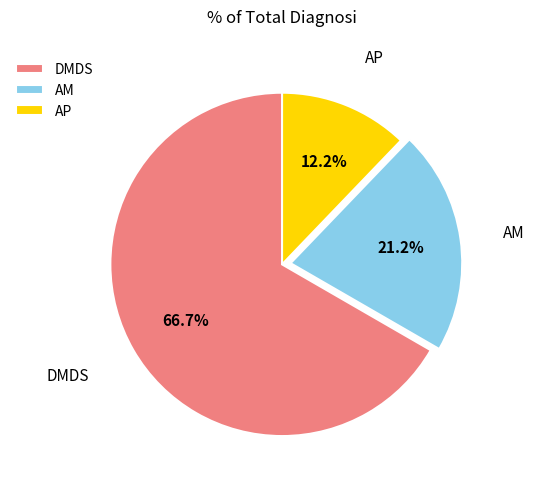

Which slice is the smallest?

AP